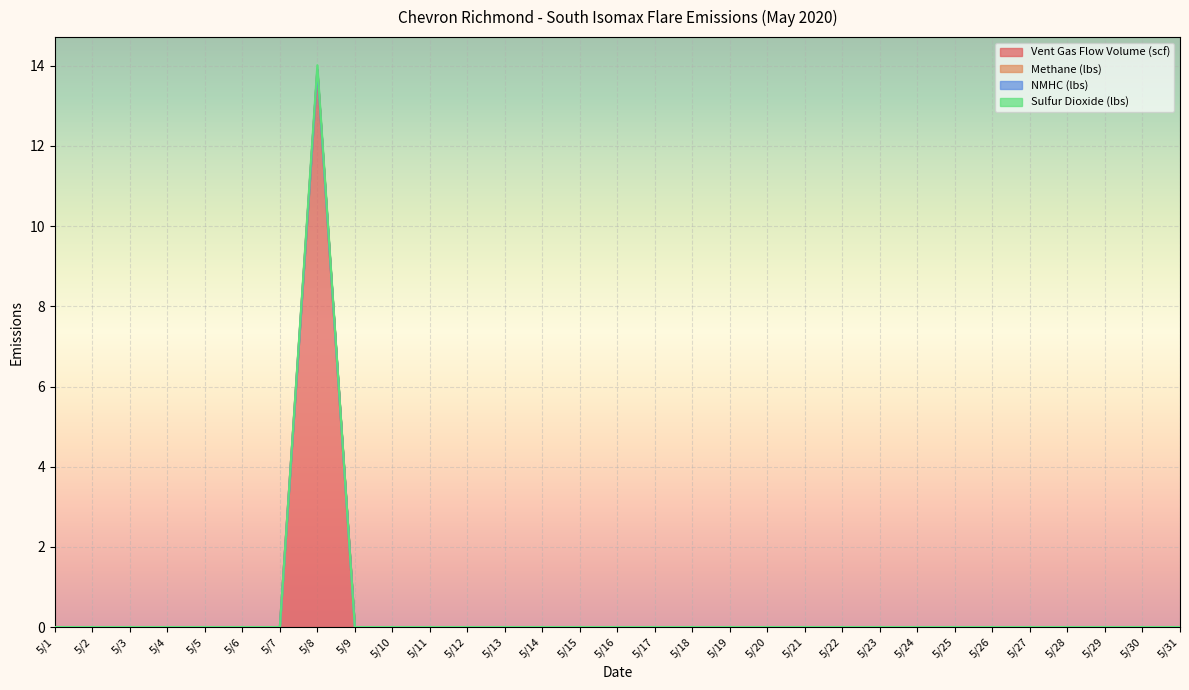

True or false: Vent Gas Flow Volume (scf) and Sulfur Dioxide (lbs) intersect in this chart.

False